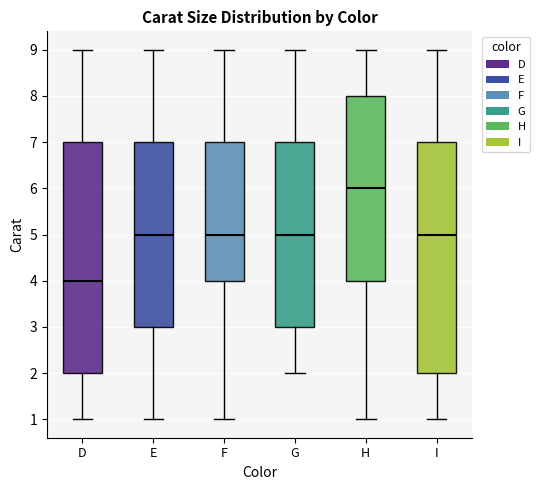

Which box's median line is the lowest?

D